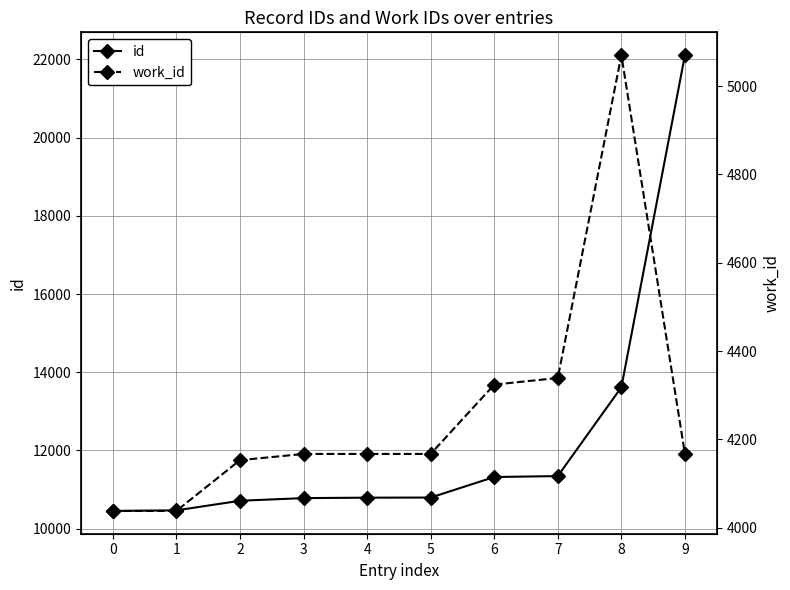

The value of work_id at 7 is 4339. True or false?

True